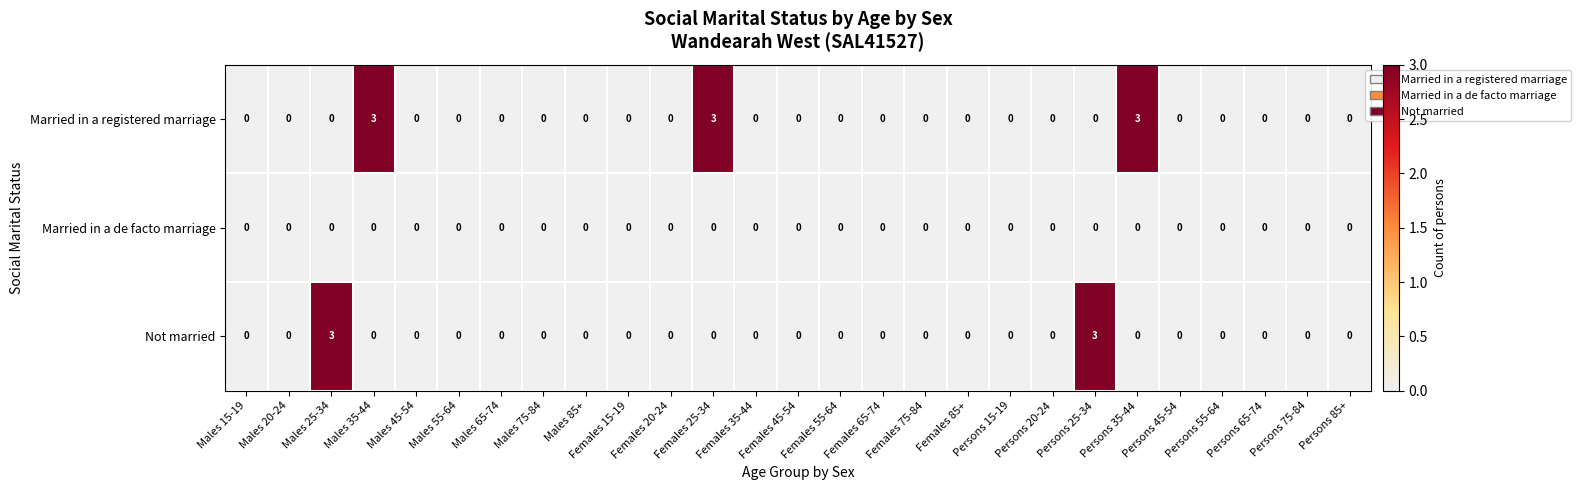

What is the spread (max minus min) of values at Males 35-44?

3